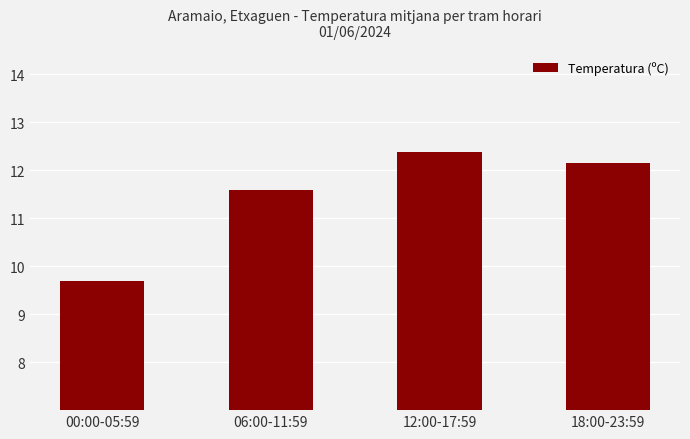

How many bars are there in total?

4